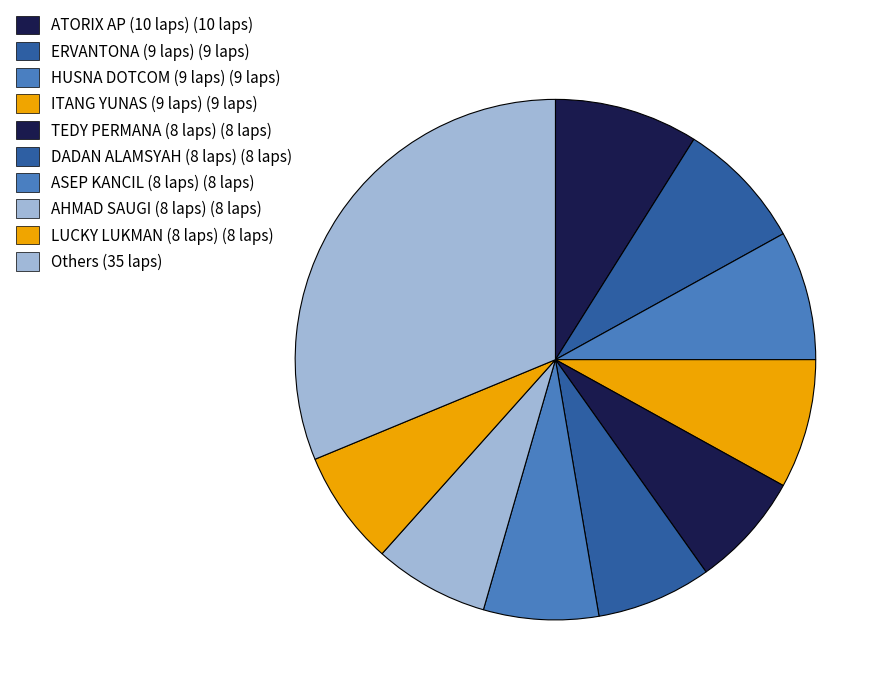

How many segments does this pie chart have?

10